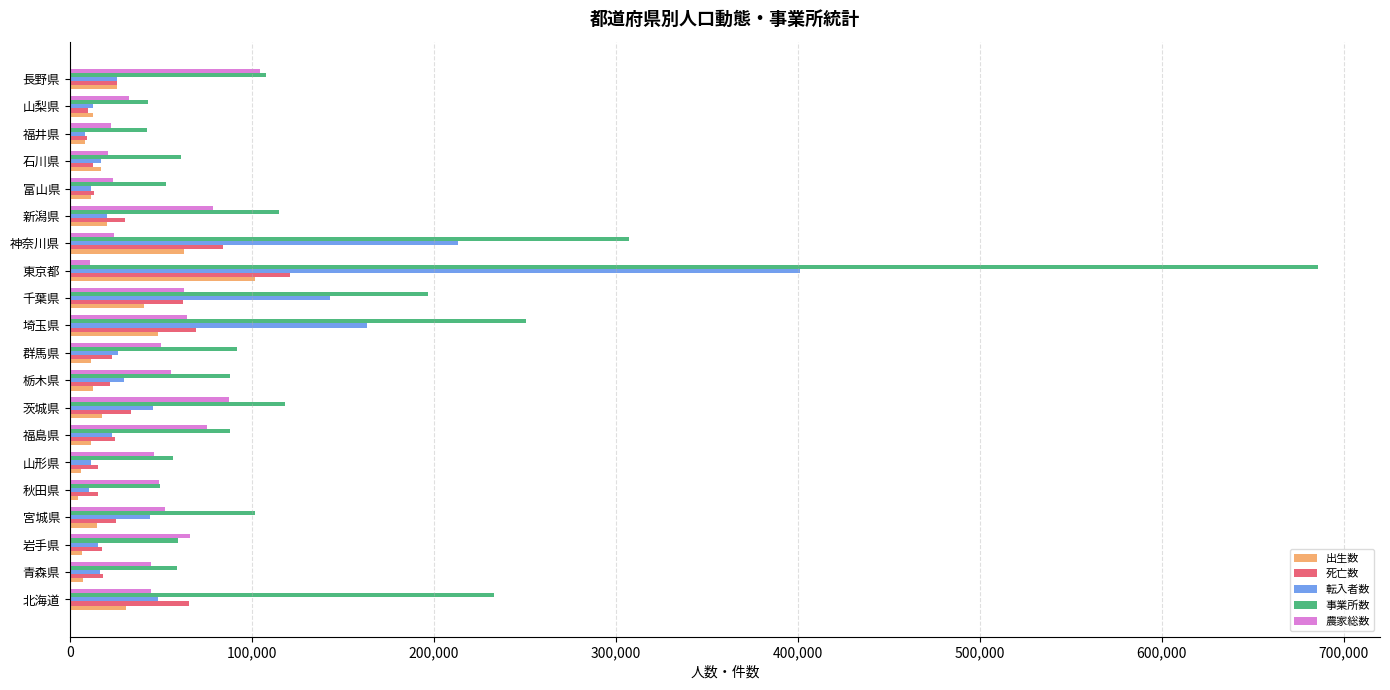

How many distinct data groups are displayed?

5